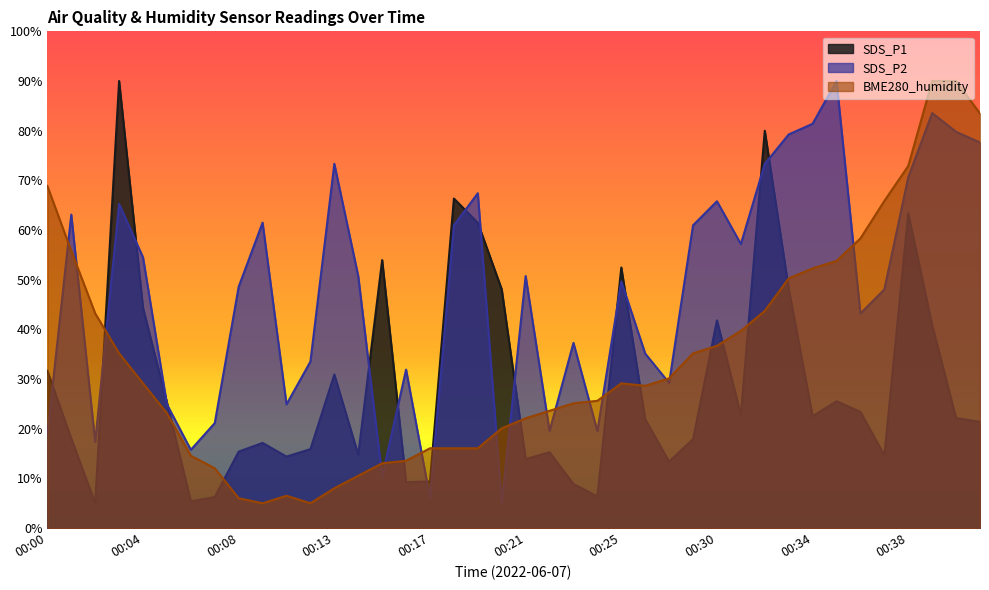

What is the total value across all series at 00:31?

119.7